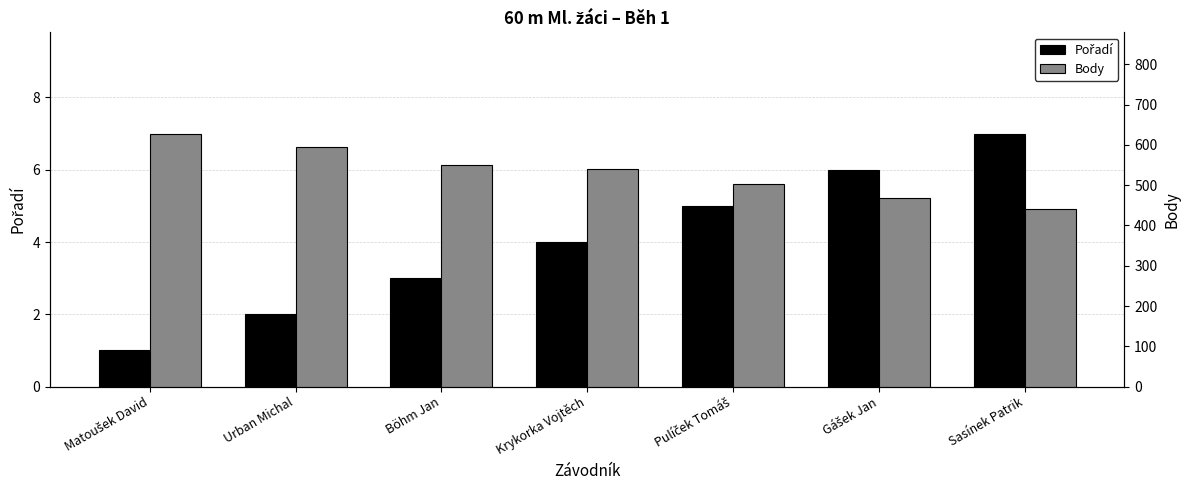

What is the label of the 4th bar from the right?

Krykorka Vojtěch